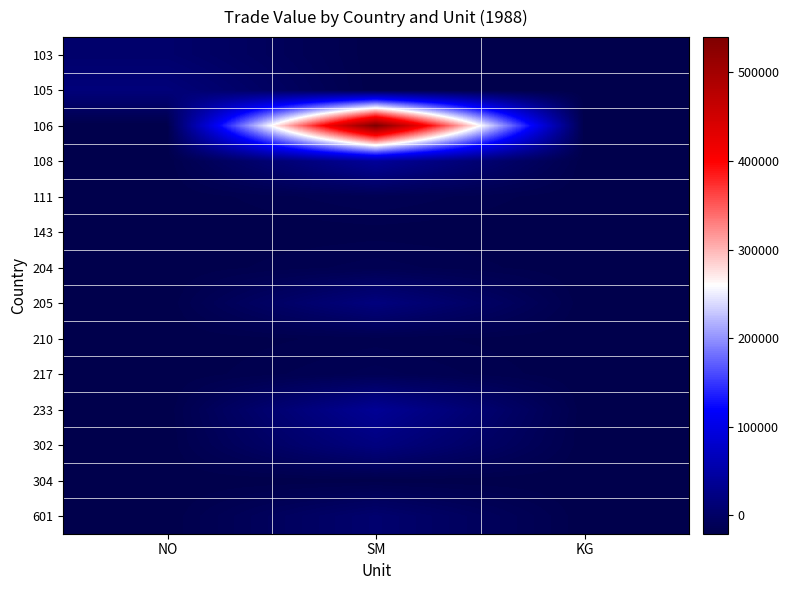

Rank the series at SM from highest to lowest value.

106, 108, 233, 302, 205, 601, 217, 111, 204, 210, 143, 304, 103, 105